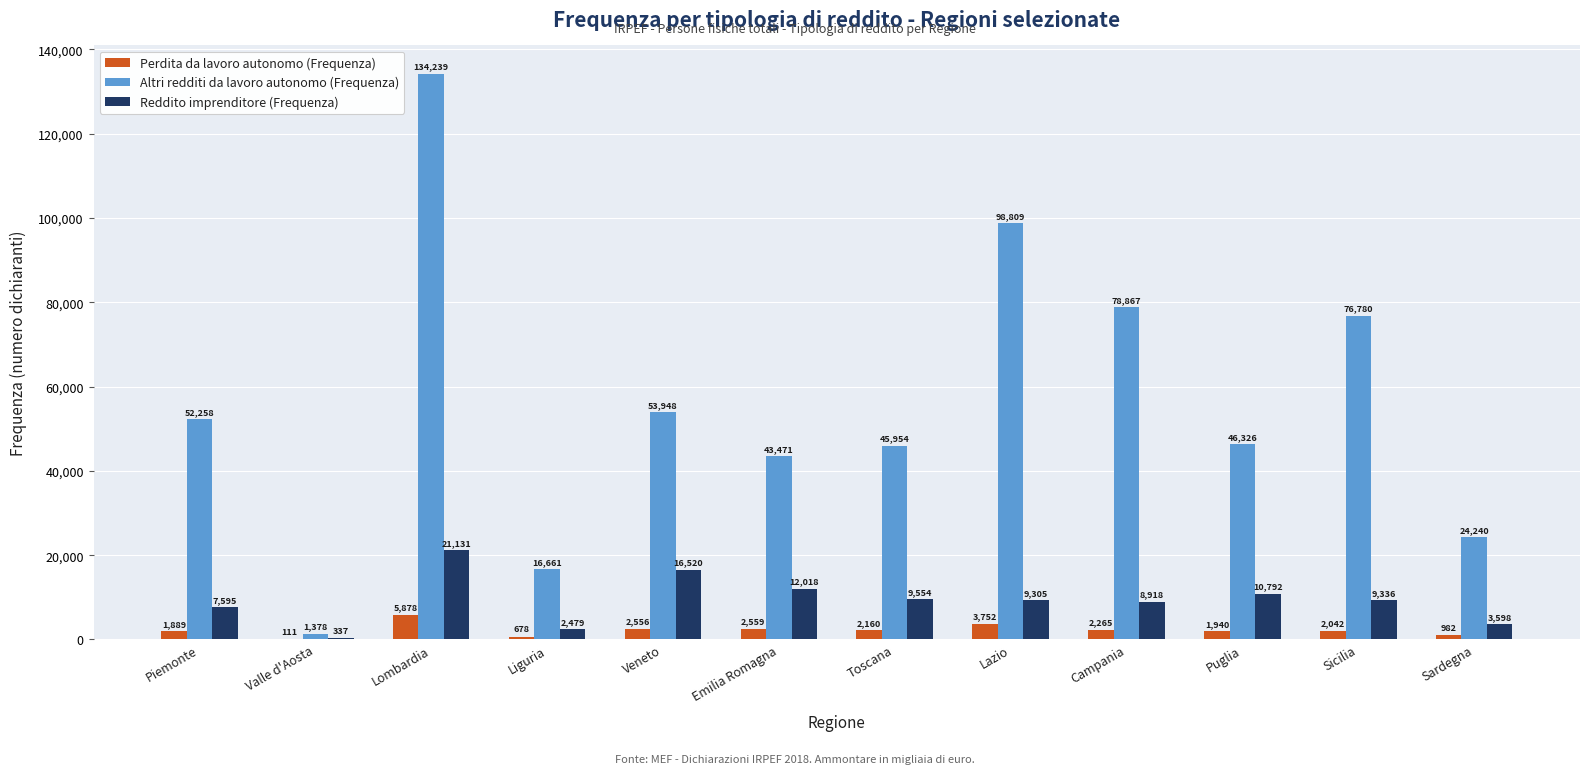

At which category is the sum across all series the highest?

Lombardia